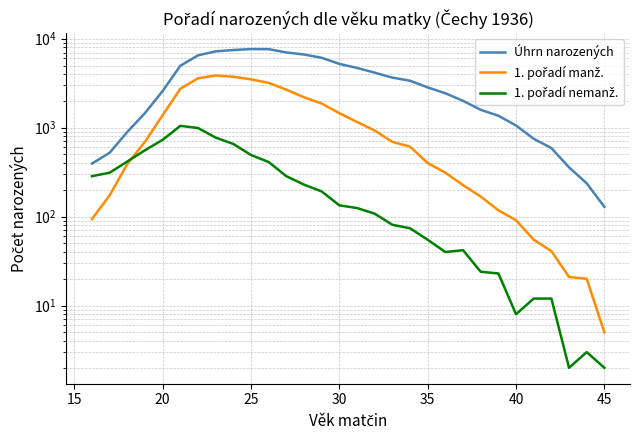

What is the minimum value for 1. pořadí nemanž.?

2